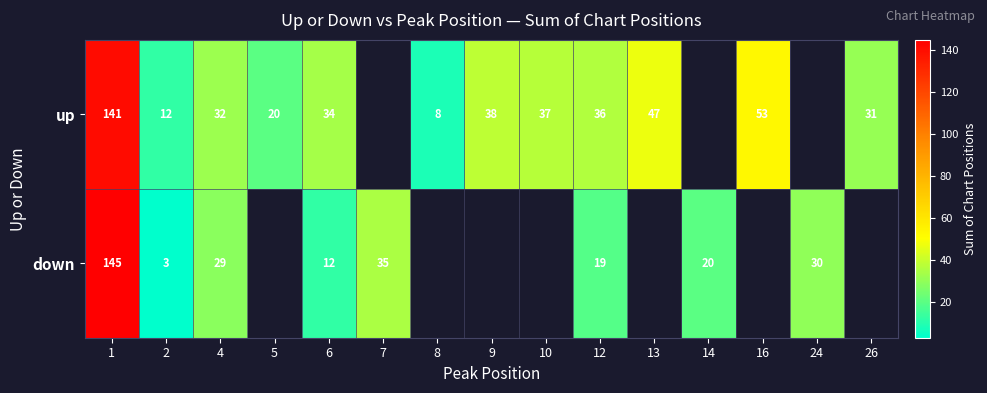

What is the difference between the up values at 2 and 16?

41